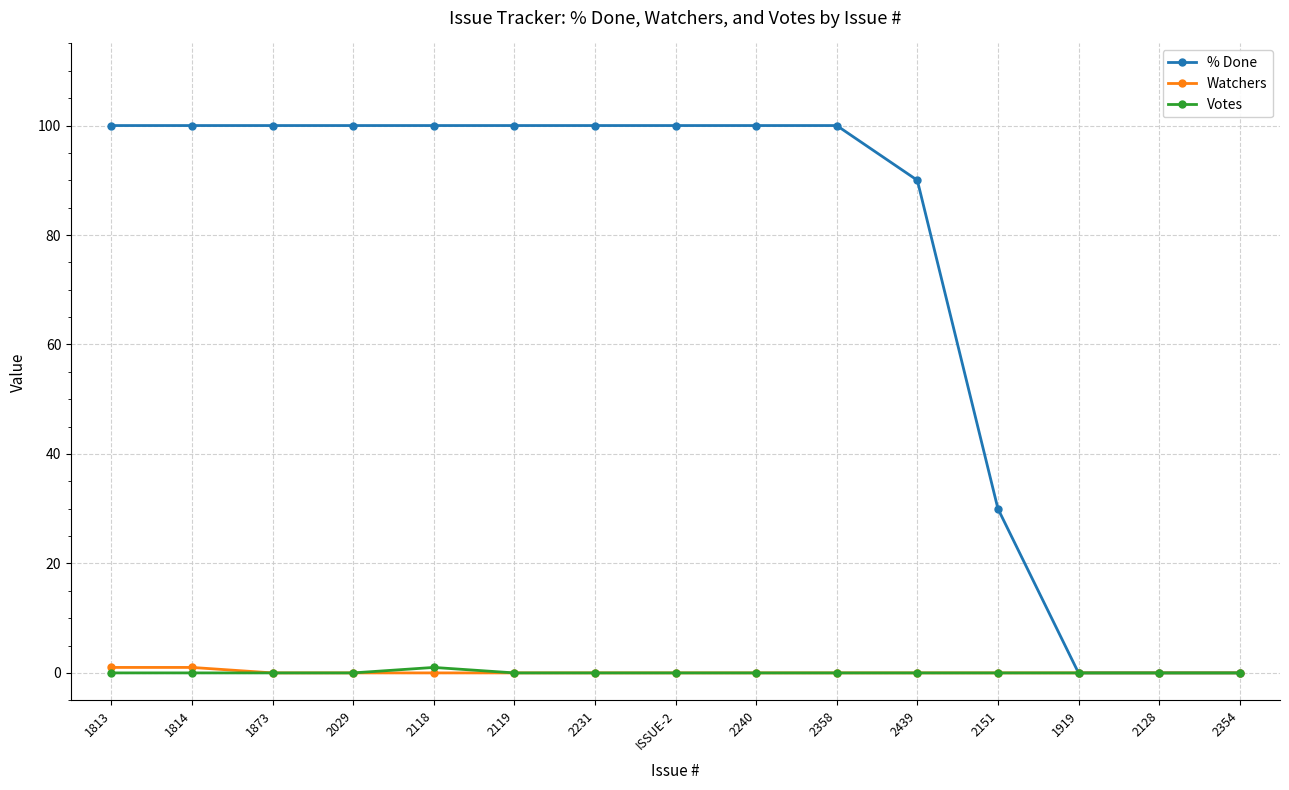

Which series has the largest range (max minus min)?

% Done